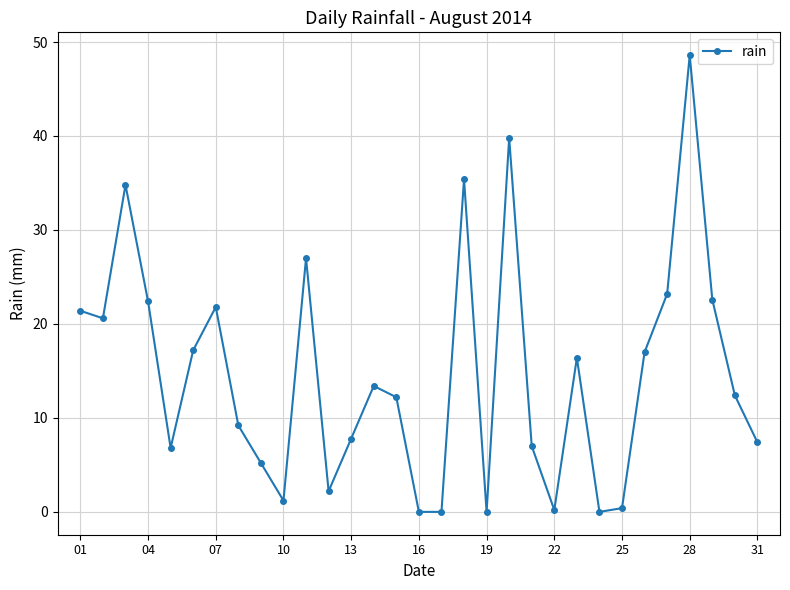

What is the greatest value displayed?

48.6